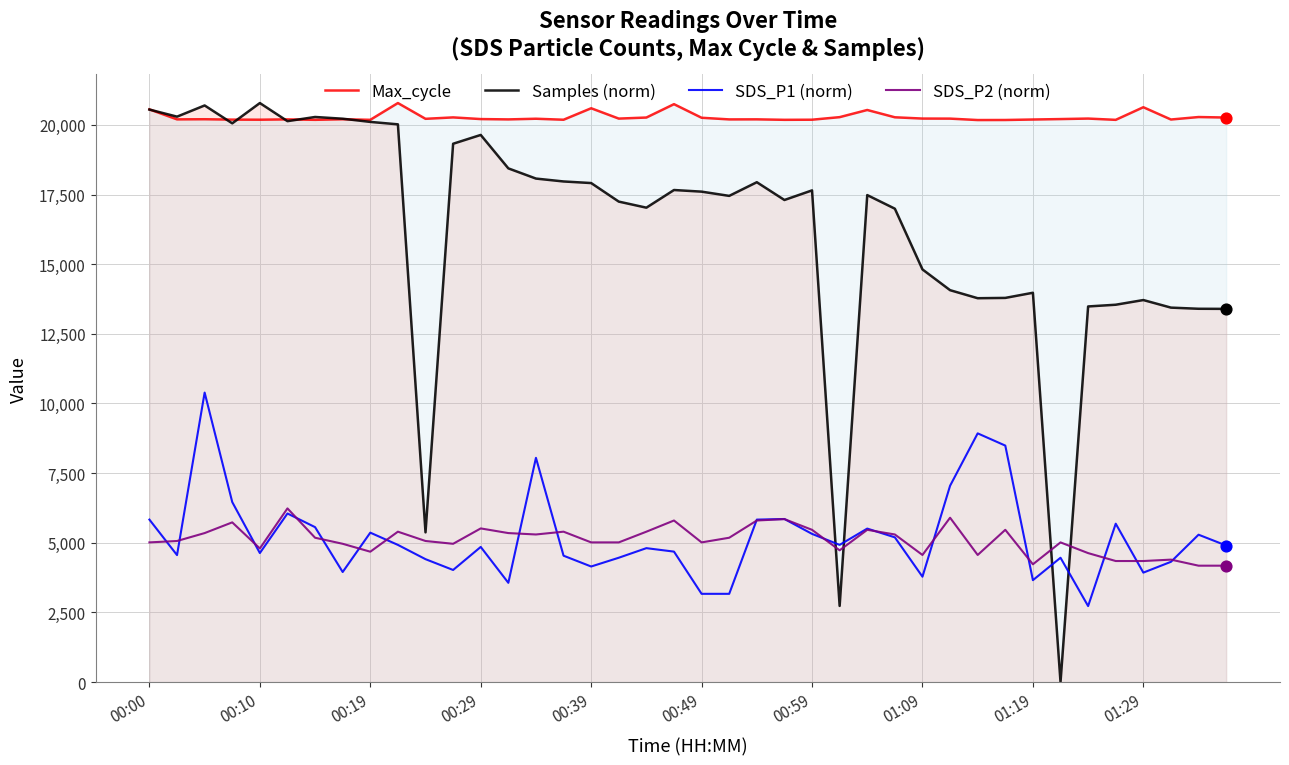

At how many categories does at least one series exceed 14017?

40